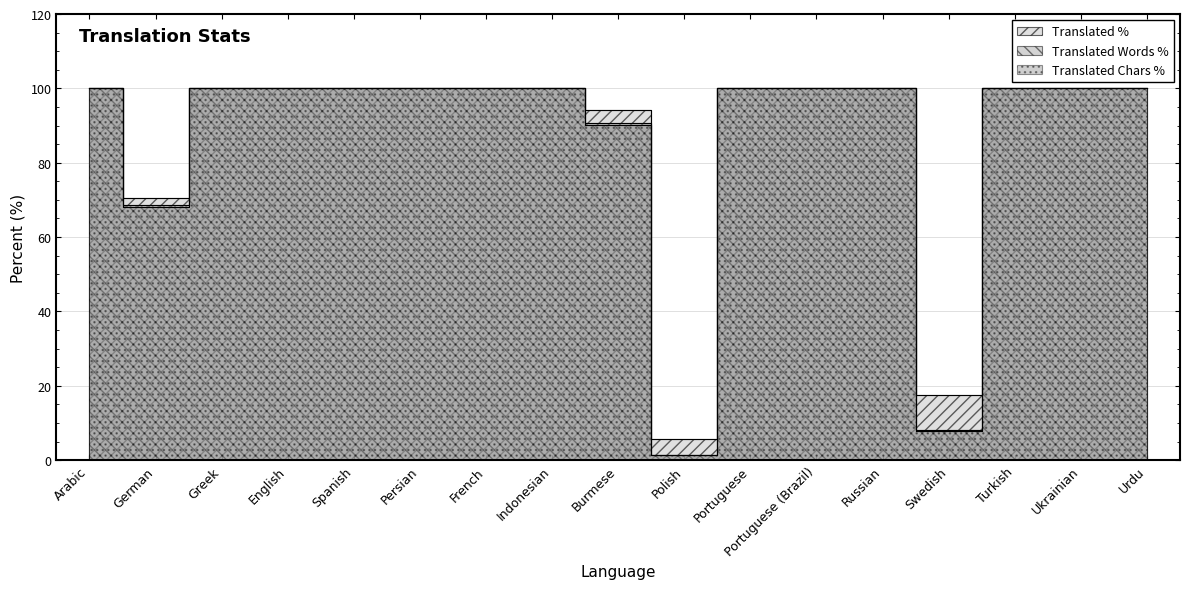

Reading left to right, list all the values displayed in this chart.

translated_percent: Arabic=100.0	German=70.5	Greek=100.0	English=100.0	Spanish=100.0	Persian=100.0	French=100.0	Indonesian=100.0	Burmese=94.1	Polish=5.8	Portuguese=100.0	Portuguese (Brazil)=100.0	Russian=100.0	Swedish=17.6	Turkish=100.0	Ukrainian=100.0	Urdu=100.0
translated_words_percent: Arabic=100.0	German=68.2	Greek=100.0	English=100.0	Spanish=100.0	Persian=100.0	French=100.0	Indonesian=100.0	Burmese=90.2	Polish=1.3	Portuguese=100.0	Portuguese (Brazil)=100.0	Russian=100.0	Swedish=7.8	Turkish=100.0	Ukrainian=100.0	Urdu=100.0
translated_chars_percent: Arabic=100.0	German=68.6	Greek=100.0	English=100.0	Spanish=100.0	Persian=100.0	French=100.0	Indonesian=100.0	Burmese=90.8	Polish=1.4	Portuguese=100.0	Portuguese (Brazil)=100.0	Russian=100.0	Swedish=8.1	Turkish=100.0	Ukrainian=100.0	Urdu=100.0